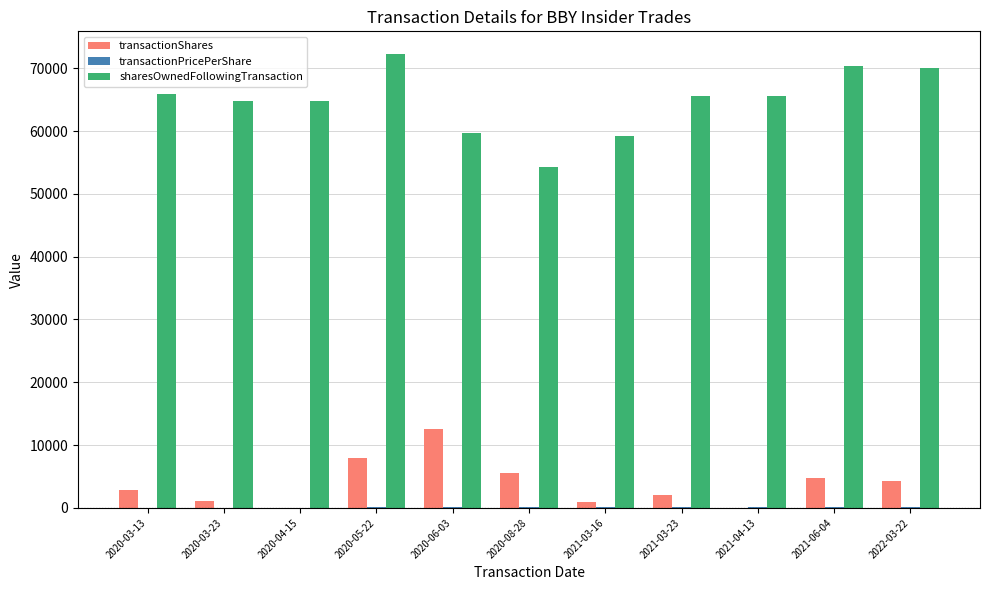

Between 2020-05-22 and 2021-06-04, which series saw the biggest shift?

transactionShares